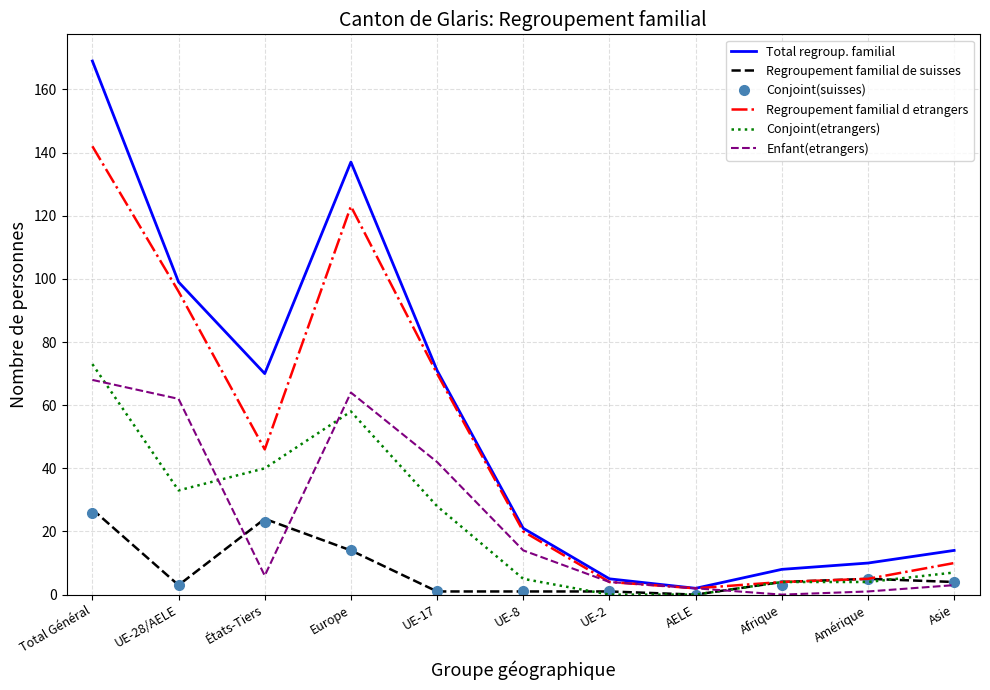

Reading left to right, transcribe all the data shown in this chart.

Total regroup. familial: Total Général=169	UE-28/AELE=99	États-Tiers=70	Europe=137	UE-17=71	UE-8=21	UE-2=5	AELE=2	Afrique=8	Amérique=10	Asie=14
Regroupement familial de suisses: Total Général=27	UE-28/AELE=3	États-Tiers=24	Europe=14	UE-17=1	UE-8=1	UE-2=1	AELE=0	Afrique=4	Amérique=5	Asie=4
Conjoint(suisses): Total Général=26	UE-28/AELE=3	États-Tiers=23	Europe=14	UE-17=1	UE-8=1	UE-2=1	AELE=0	Afrique=3	Amérique=5	Asie=4
Regroupement familial d etrangers: Total Général=142	UE-28/AELE=96	États-Tiers=46	Europe=123	UE-17=70	UE-8=20	UE-2=4	AELE=2	Afrique=4	Amérique=5	Asie=10
Conjoint(etrangers): Total Général=73	UE-28/AELE=33	États-Tiers=40	Europe=58	UE-17=28	UE-8=5	UE-2=0	AELE=0	Afrique=4	Amérique=4	Asie=7
Enfant(etrangers): Total Général=68	UE-28/AELE=62	États-Tiers=6	Europe=64	UE-17=42	UE-8=14	UE-2=4	AELE=2	Afrique=0	Amérique=1	Asie=3